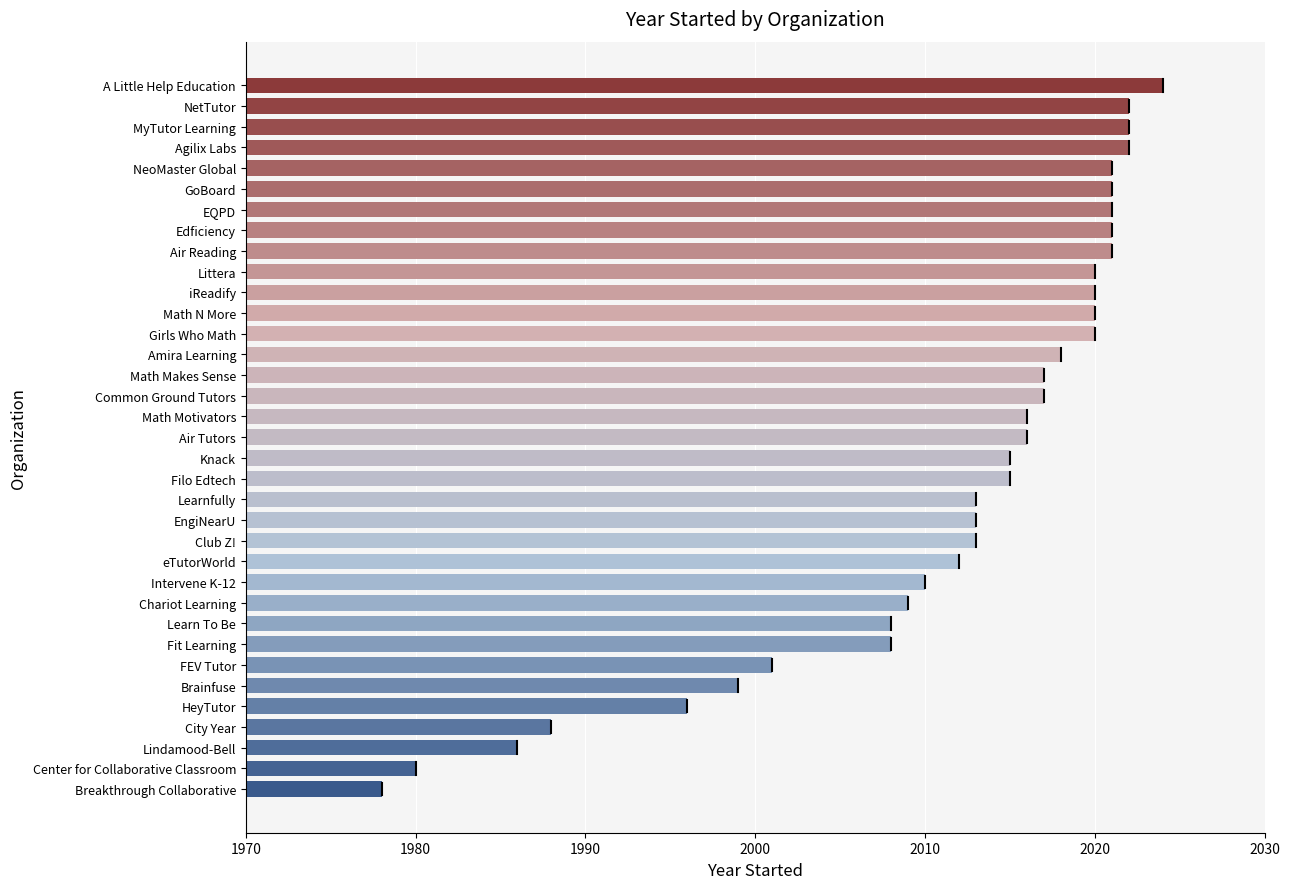

At which category does the chart reach its peak across all series?

A Little Help Education